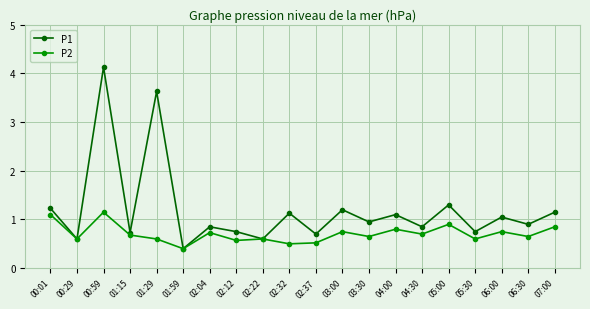

What is the label of the 17th point from the left?

05:30